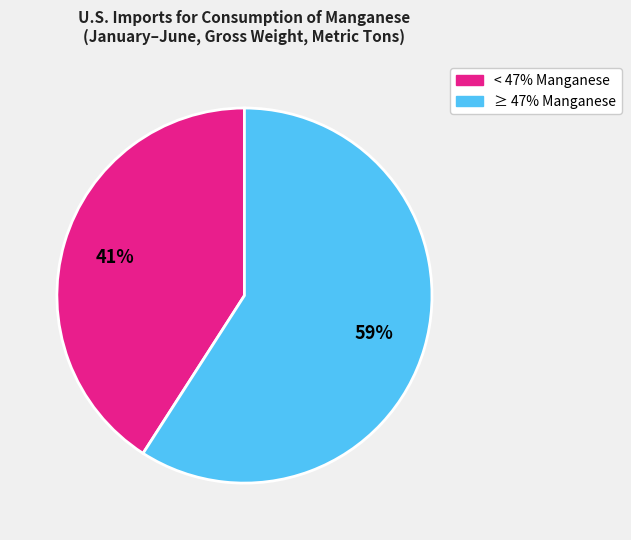

Is there a majority slice in this chart?

Yes